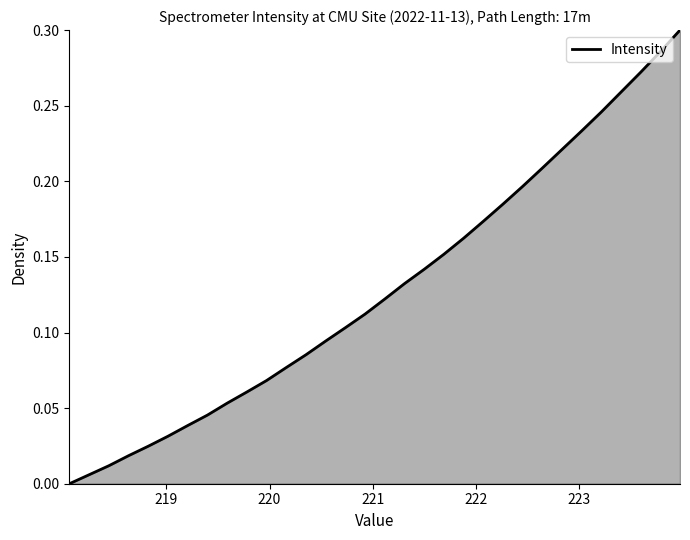

How many lines are shown in the chart?

1